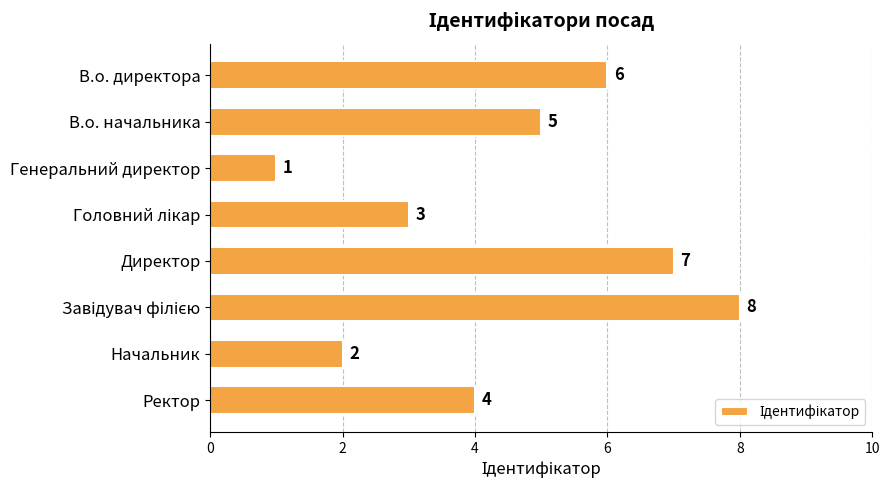

What is the greatest value displayed?

8